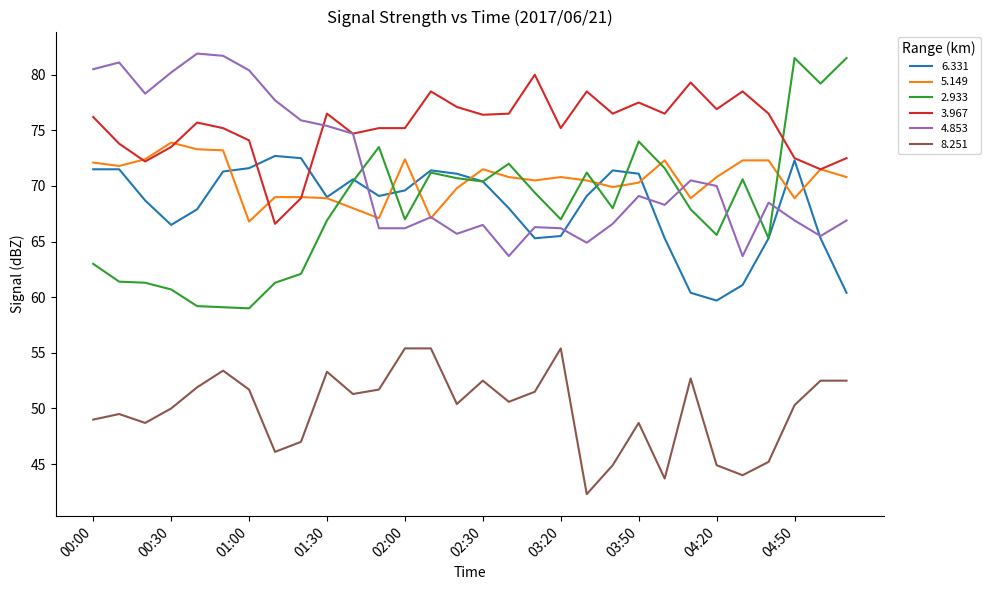

What is the greatest value displayed?

81.9